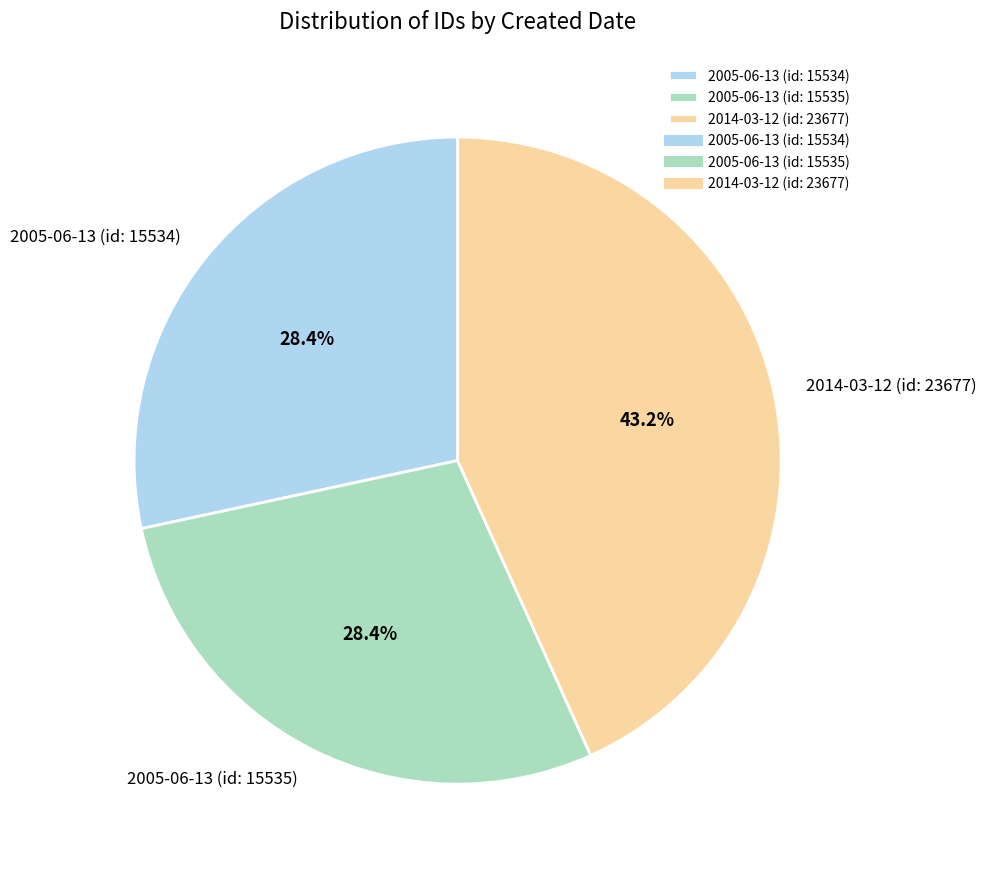

Count the number of slices in the pie.

3